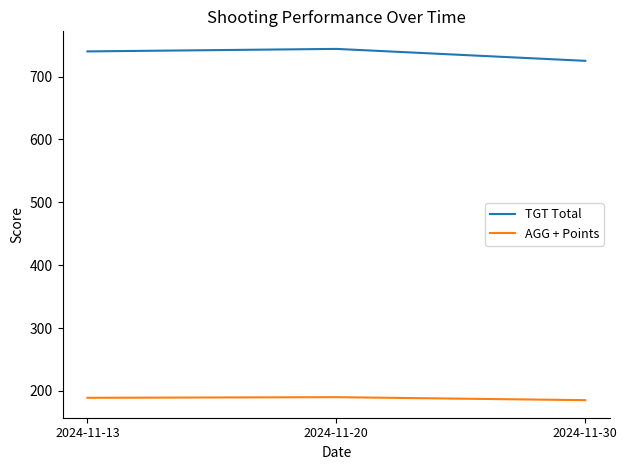

Which series has the widest spread of values?

TGT Total